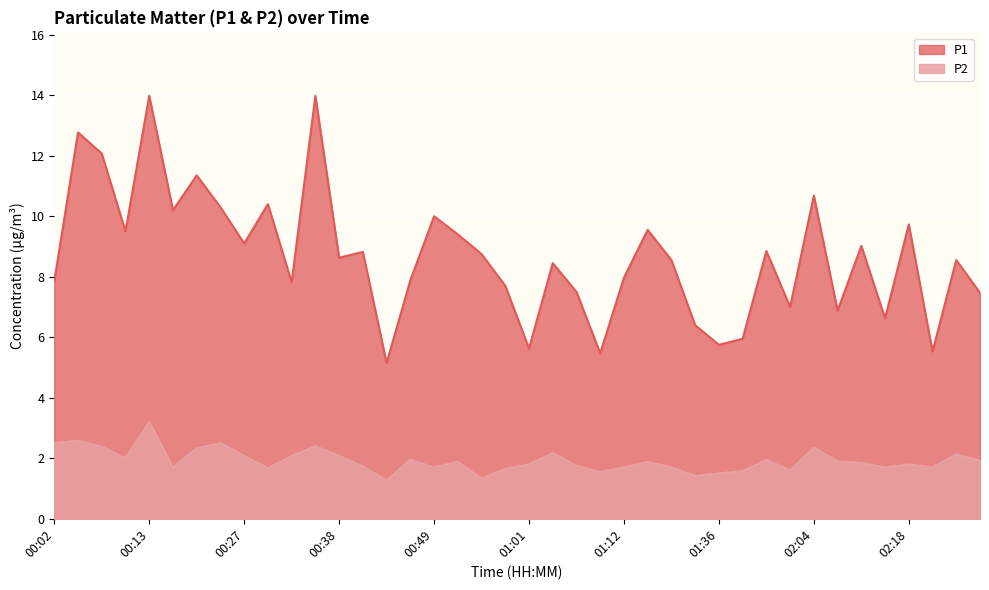

In P2, how many points are lower than both neighbors (excluding endpoints)?

11